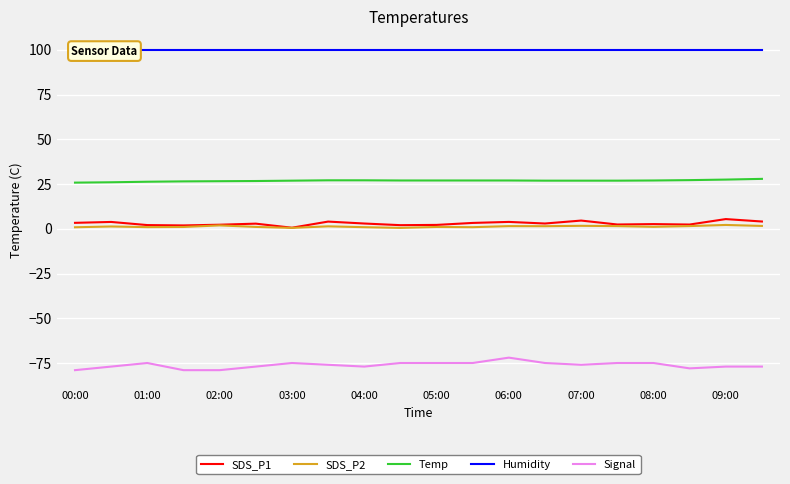

The value of Temp at 09:00 is 27.5. True or false?

True